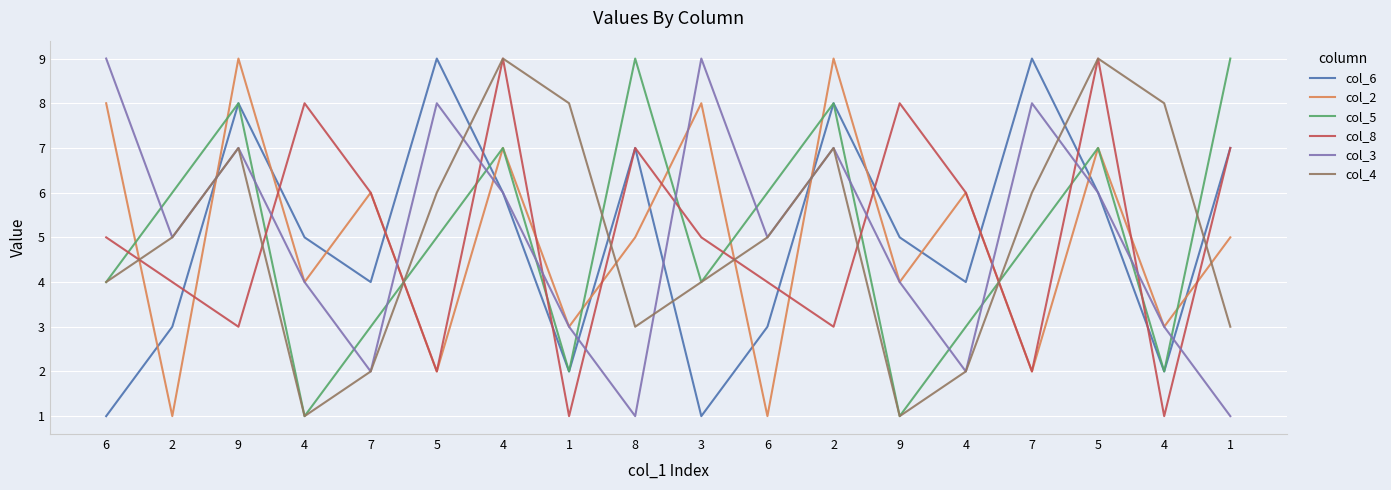

What are all the series names shown in the legend?

col_6, col_2, col_5, col_8, col_3, col_4